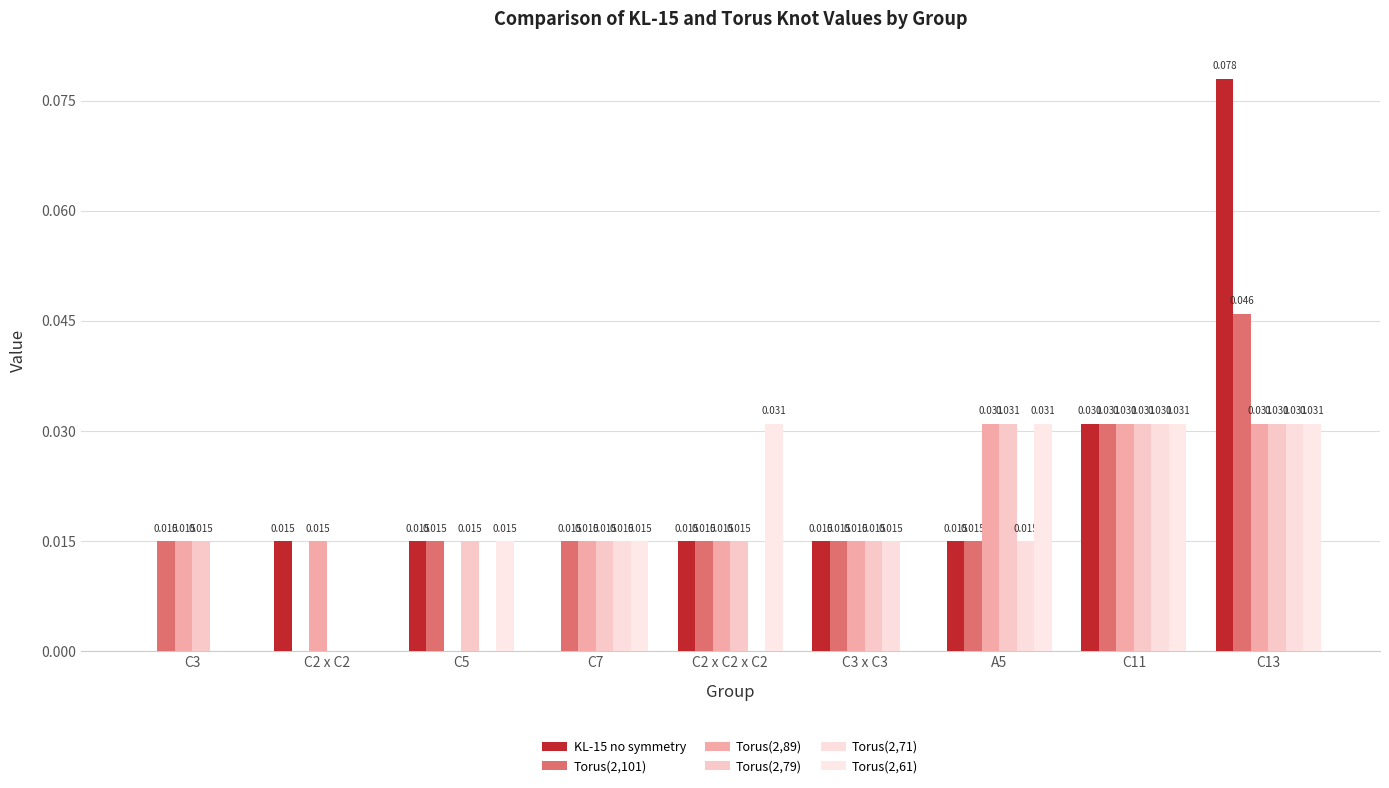

What is the label of the 1st bar from the right?

C13